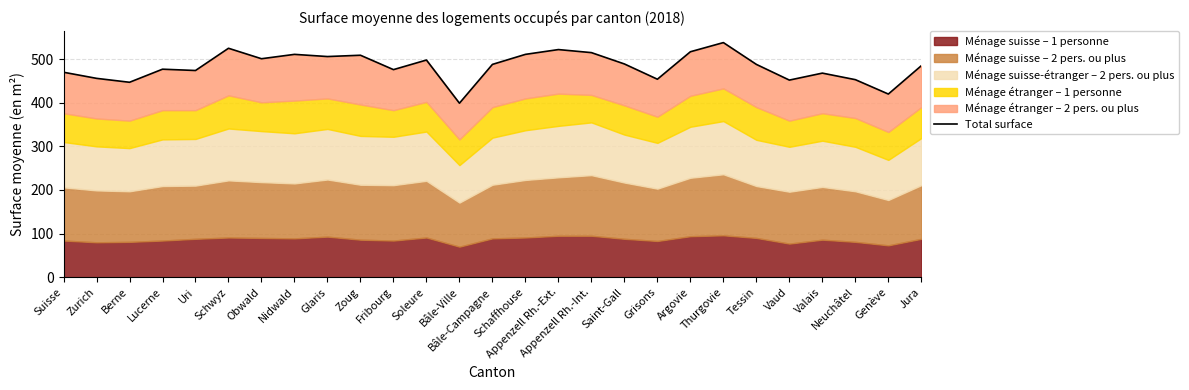

What is the greatest value displayed?

538